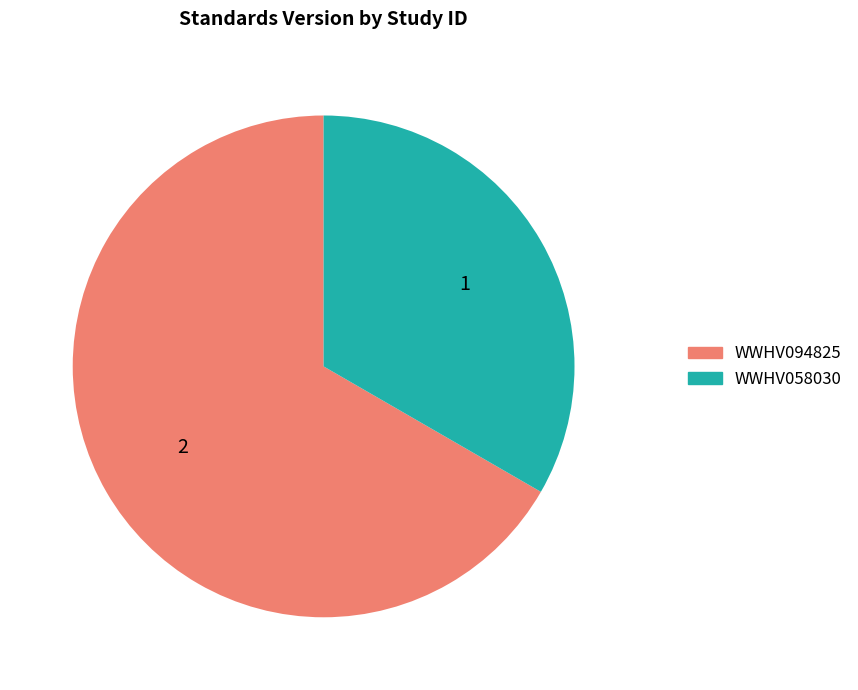

Approximately how many times larger is the value at WWHV058030 compared to WWHV094825?

0.5